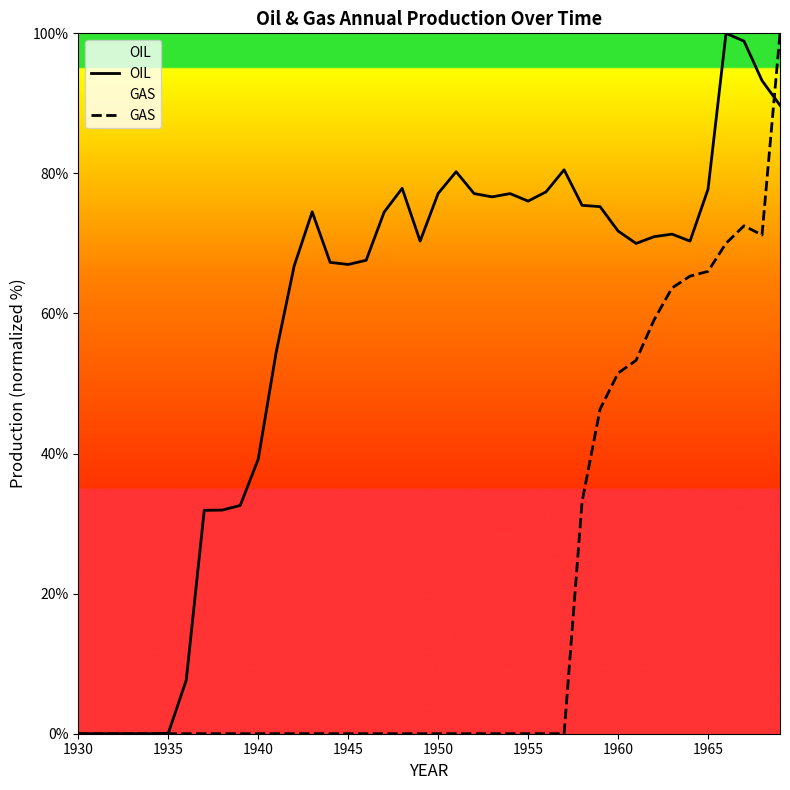

How many interior local peaks does the GAS series have?

1